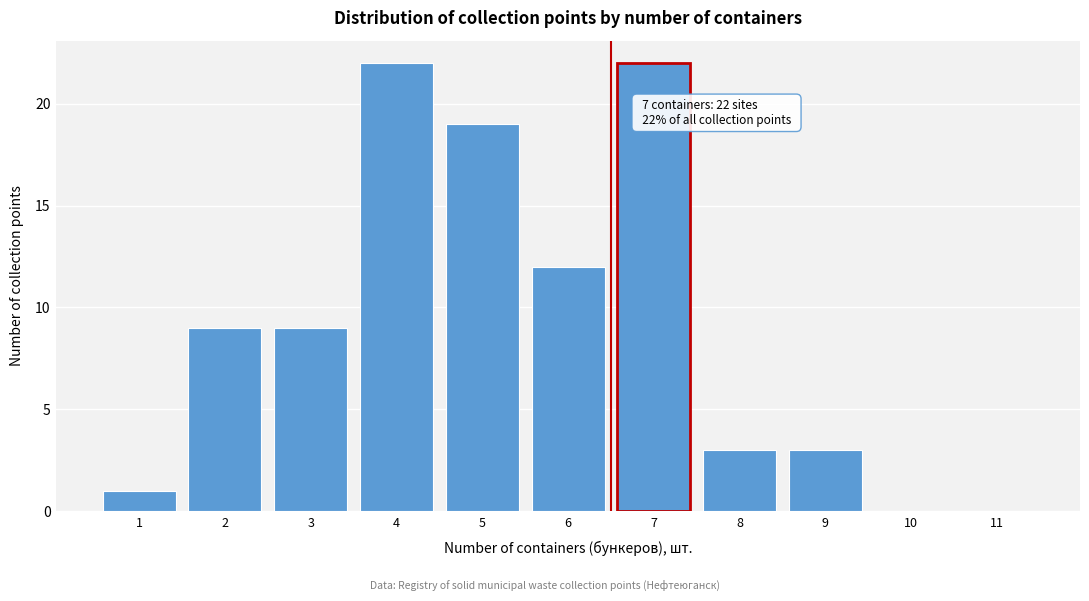

Reading left to right, transcribe all the data shown in this chart.

1=1	2=9	3=9	4=22	5=19	6=12	7=22	8=3	9=3	10=0	11=0